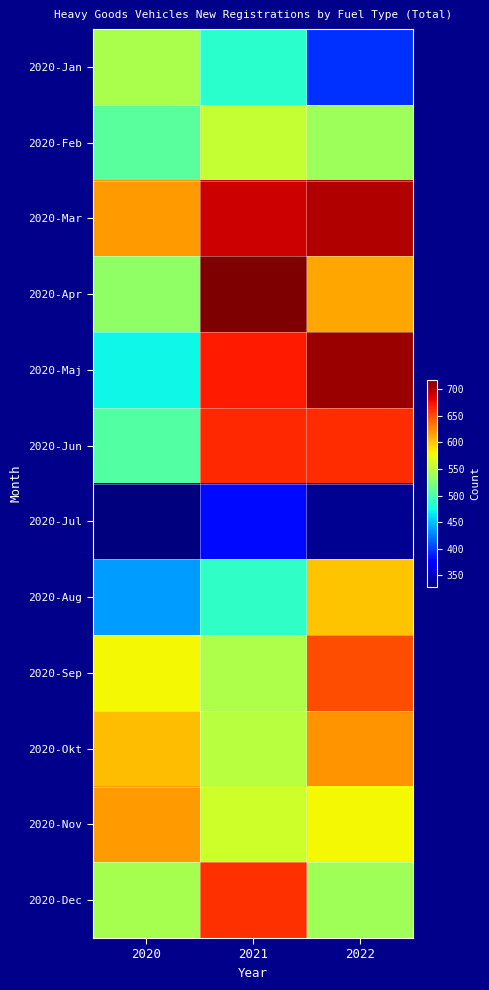

What is the minimum value shown in the chart?

328